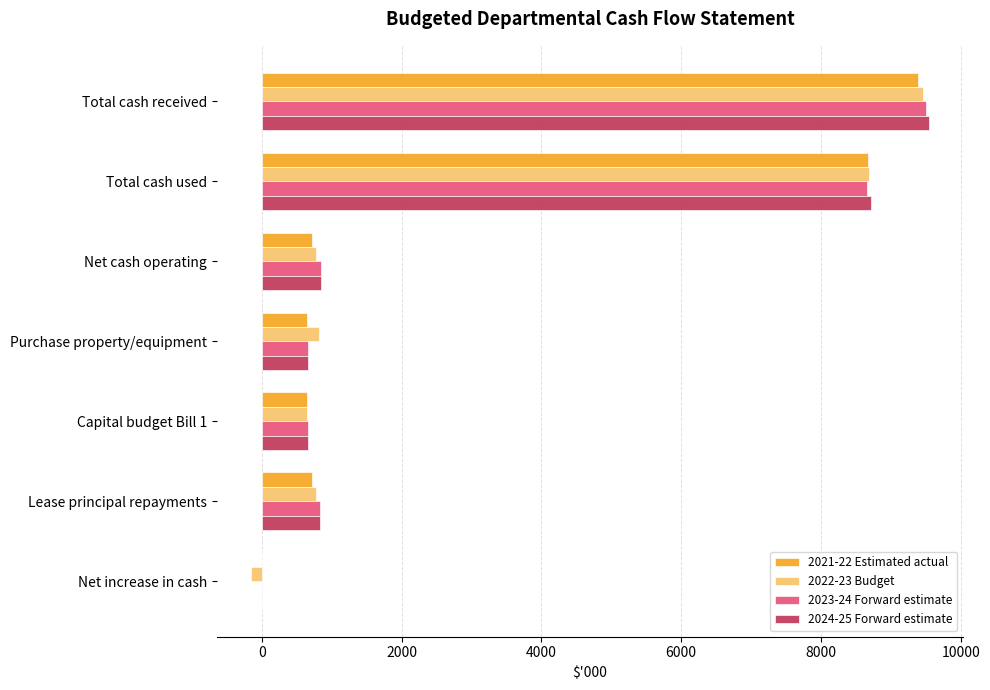

Which series changed the most between Total cash used and Capital budget Bill 1?

2024-25 Forward estimate